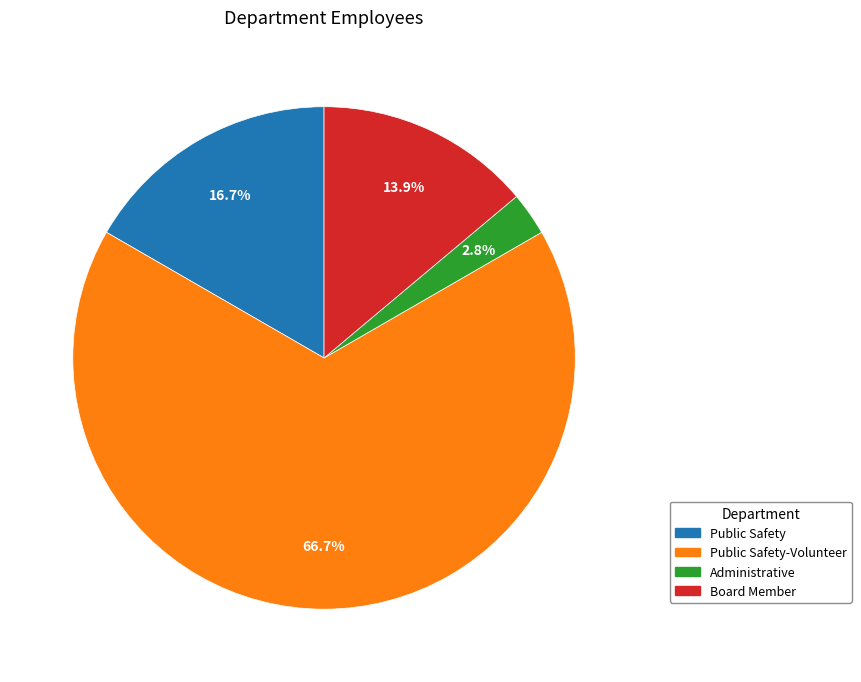

How many slices are in this pie chart?

4